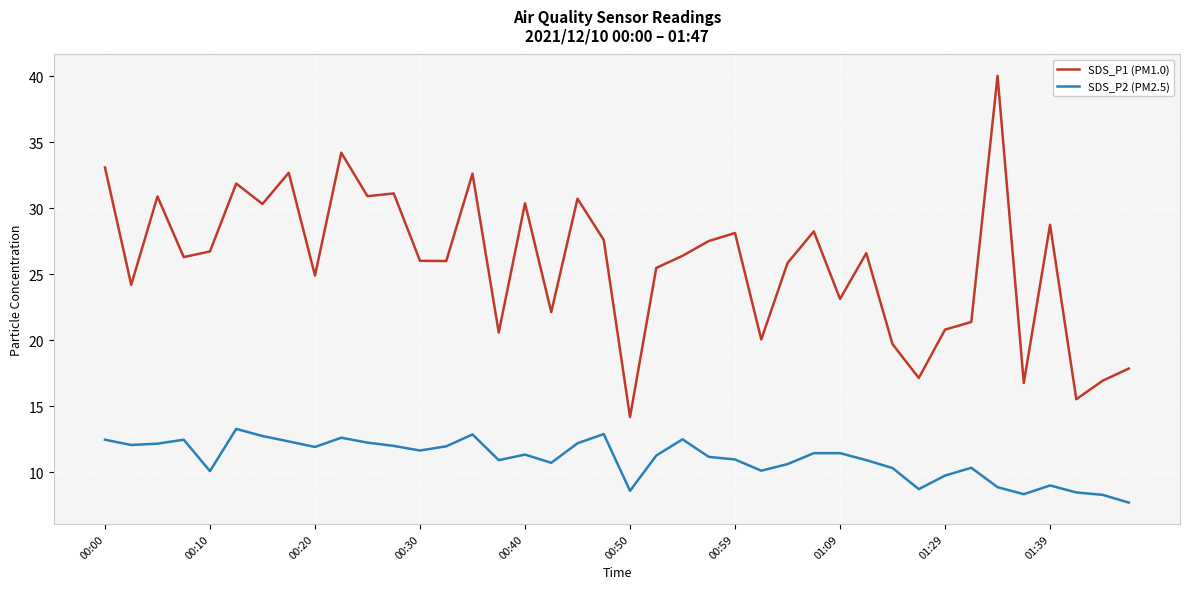

Which series has the widest spread of values?

SDS_P1 (PM1.0)